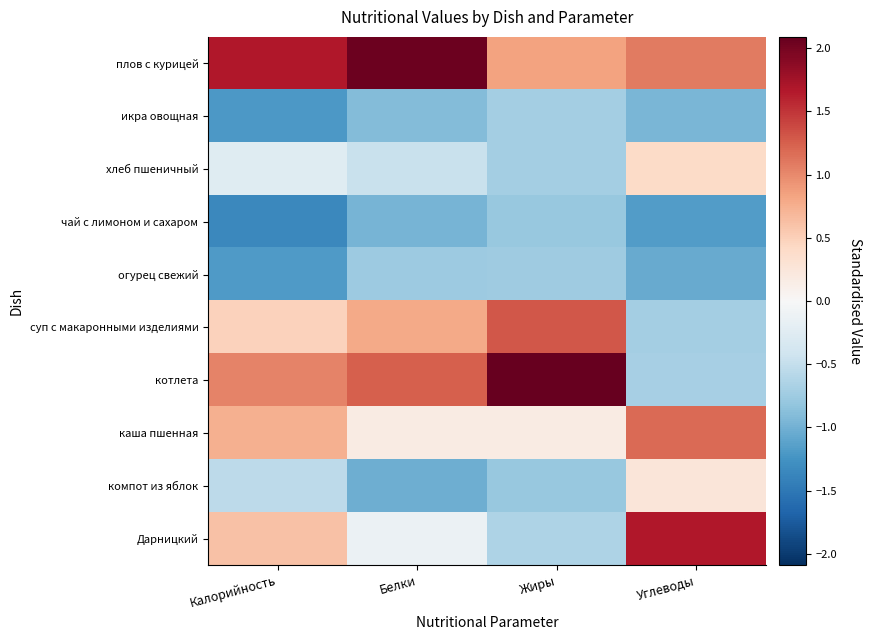

At which category is the sum across all series the highest?

Углеводы